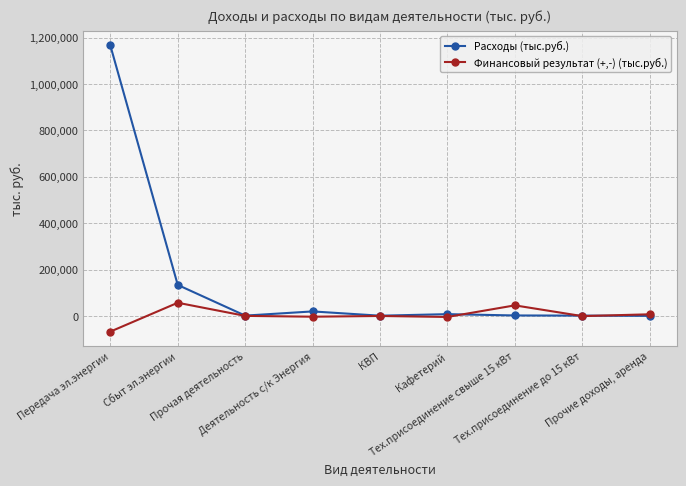

What is the sum of the Расходы (тыс.руб.) values at Сбыт эл.энергии and Прочие доходы, аренда?

133459.0